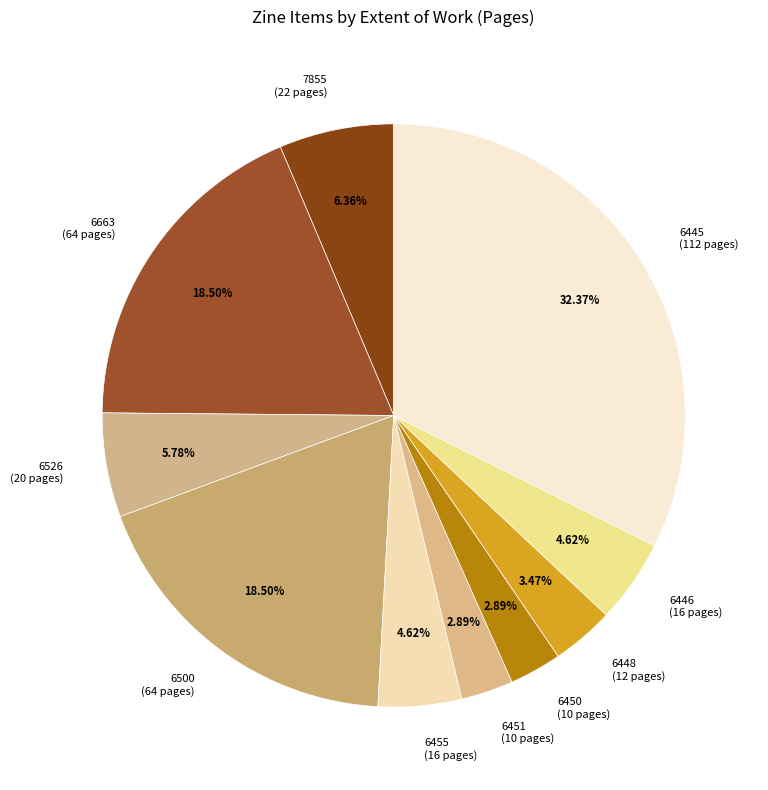

To the nearest percent, what is the average slice percentage?

10%